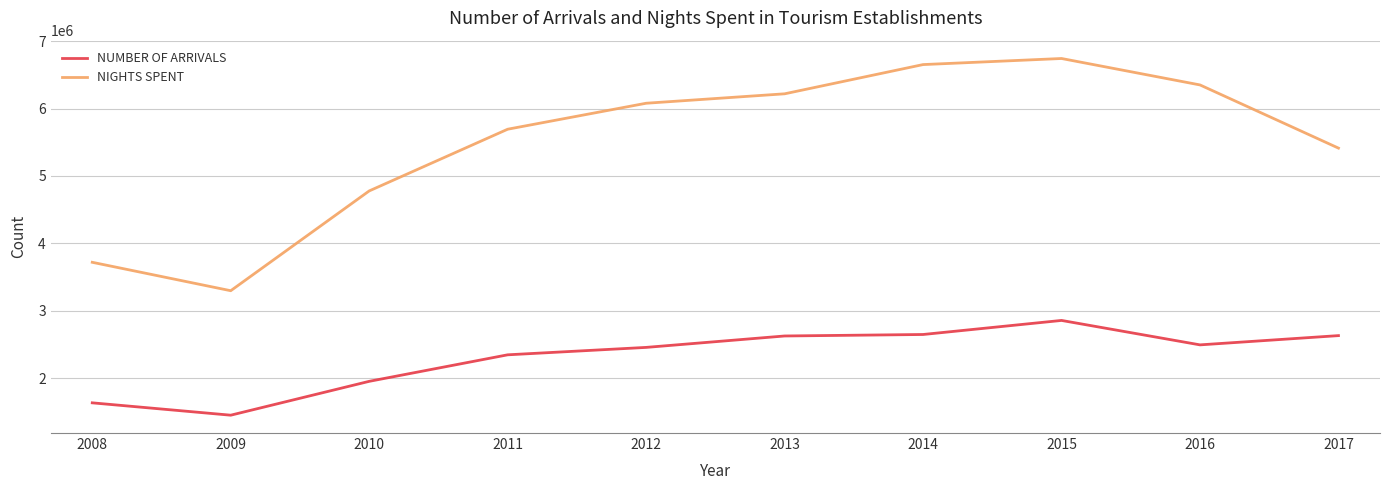

What is the lowest value of the NUMBER OF ARRIVALS series?

1448091